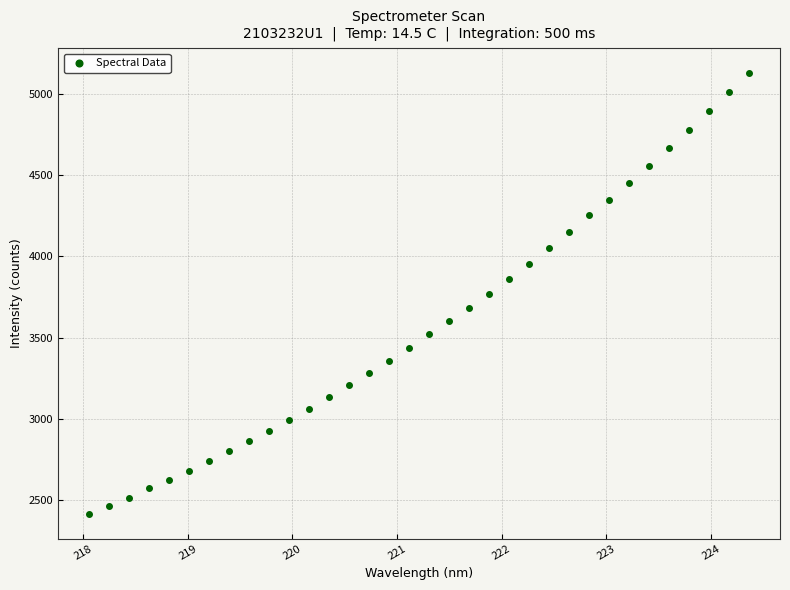

What is the range of X values (max minus min)?

6.3